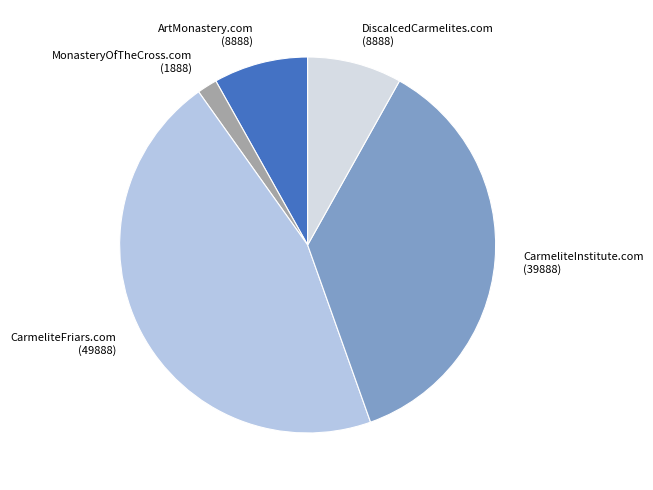

Is there any slice that represents more than half of the pie?

No